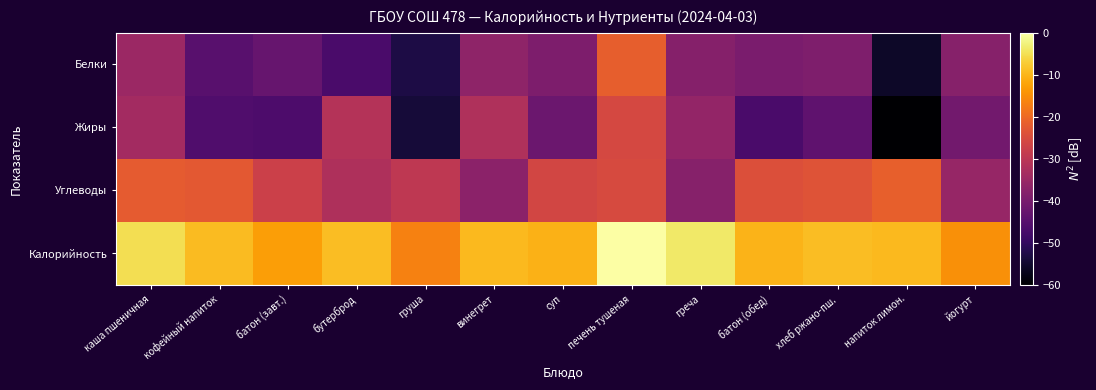

Reading left to right, list all the values displayed in this chart.

Белки: каша пшеничная=-34.7	кофейный напиток=-44.7	батон (завт.)=-42.6	бутерброд=-46.9	груша=-52.8	винегрет=-36.8	суп=-39.2	печень тушеная=-21.8	греча=-38.0	батон (обед)=-39.7	хлеб ржано-пш.=-38.9	напиток лимон.=-55.7	йогурт=-37.8
Жиры: каша пшеничная=-33.6	кофейный напиток=-45.7	батон (завт.)=-46.3	бутерброд=-31.0	груша=-54.1	винегрет=-31.7	суп=-41.9	печень тушеная=-25.5	греча=-36.0	батон (обед)=-46.9	хлеб ржано-пш.=-43.8	напиток лимон.=-60.0	йогурт=-40.9
Углеводы: каша пшеничная=-22.1	кофейный напиток=-22.7	батон (завт.)=-27.4	бутерброд=-32.0	груша=-29.3	винегрет=-37.2	суп=-26.0	печень тушеная=-25.3	греча=-37.8	батон (обед)=-24.3	хлеб ржано-пш.=-23.5	напиток лимон.=-21.5	йогурт=-35.5
Калорийность: каша пшеничная=-5.1	кофейный напиток=-9.2	батон (завт.)=-12.9	бутерброд=-9.0	груша=-16.6	винегрет=-9.6	суп=-10.4	печень тушеная=0.0	греча=-3.5	батон (обед)=-10.2	хлеб ржано-пш.=-9.0	напиток лимон.=-9.5	йогурт=-14.7